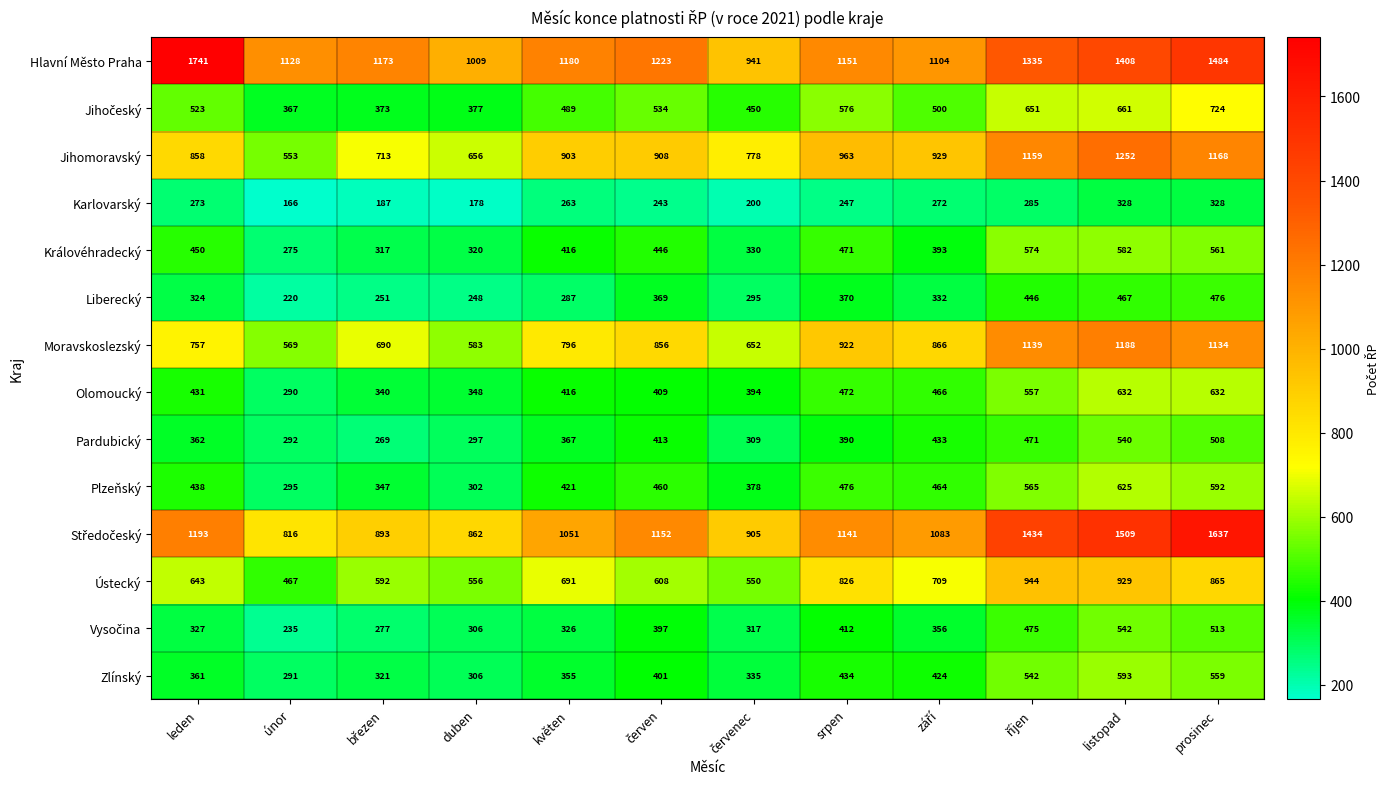

At which category does the chart reach its minimum across all series?

únor